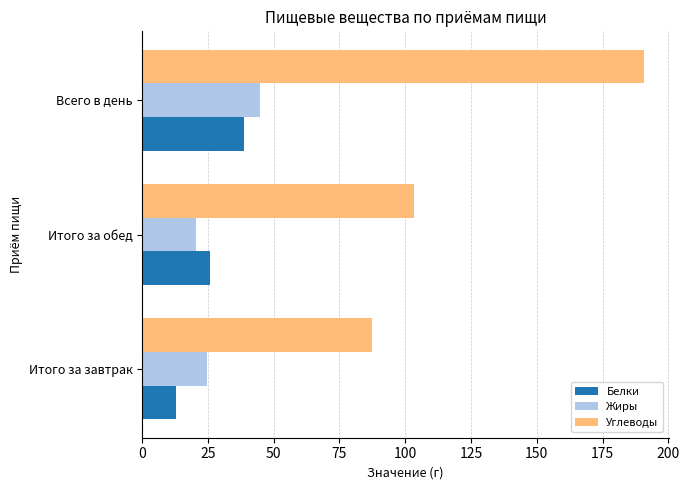

Rank the series at Итого за завтрак from highest to lowest value.

Углеводы, Жиры, Белки